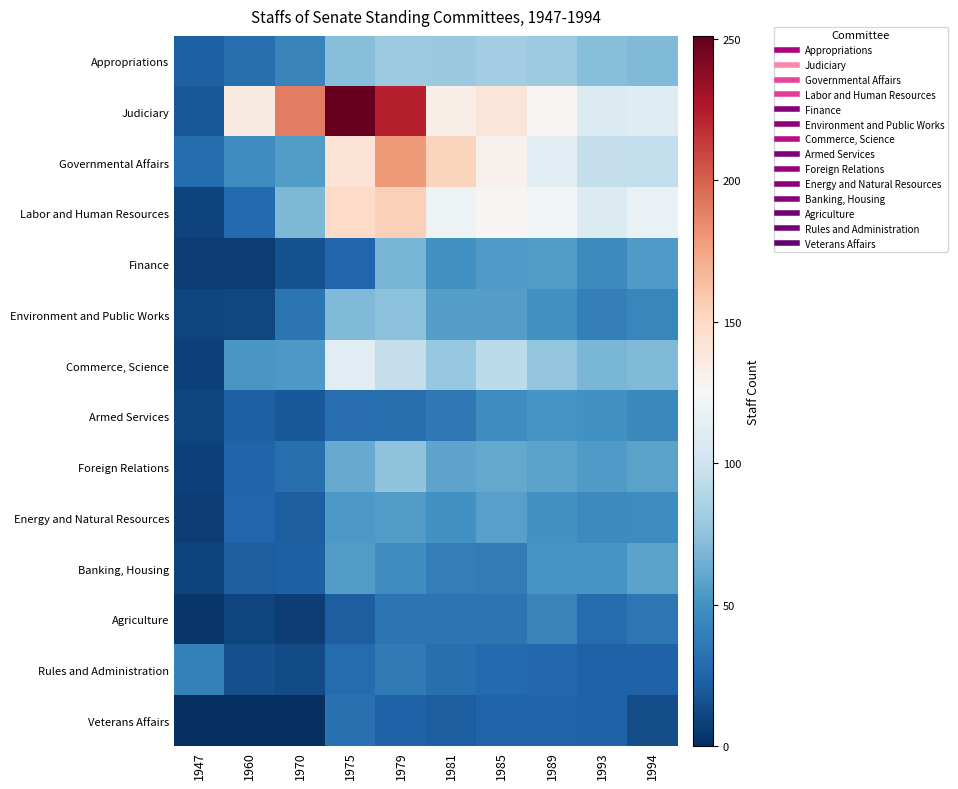

Reading left to right, transcribe all the data shown in this chart.

Appropriations: 1947=23	1960=31	1970=42	1975=72	1979=80	1981=79	1985=82	1989=80	1993=72	1994=70
Judiciary: 1947=19	1960=137	1970=190	1975=251	1979=223	1981=134	1985=141	1989=127	1993=108	1994=110
Governmental Affairs: 1947=29	1960=47	1970=55	1975=144	1979=179	1981=153	1985=131	1989=111	1993=96	1994=95
Labor and Human Resources: 1947=9	1960=28	1970=69	1975=150	1979=155	1981=119	1985=127	1989=122	1993=108	1994=117
Finance: 1947=6	1960=6	1970=16	1975=26	1979=67	1981=50	1985=54	1989=55	1993=46	1994=54
Environment and Public Works: 1947=10	1960=11	1970=34	1975=70	1979=74	1981=56	1985=56	1989=50	1993=40	1994=44
Commerce, Science: 1947=8	1960=52	1970=53	1975=111	1979=96	1981=78	1985=93	1989=76	1993=68	1994=70
Armed Services: 1947=10	1960=23	1970=19	1975=30	1979=31	1981=36	1985=48	1989=51	1993=50	1994=45
Foreign Relations: 1947=8	1960=25	1970=31	1975=62	1979=75	1981=59	1985=61	1989=58	1993=54	1994=58
Energy and Natural Resources: 1947=7	1960=26	1970=22	1975=53	1979=55	1981=50	1985=57	1989=50	1993=46	1994=47
Banking, Housing: 1947=9	1960=22	1970=23	1975=55	1979=48	1981=39	1985=38	1989=51	1993=51	1994=58
Agriculture: 1947=3	1960=10	1970=7	1975=22	1979=34	1981=34	1985=34	1989=42	1993=29	1994=35
Rules and Administration: 1947=41	1960=15	1970=13	1975=29	1979=37	1981=31	1985=28	1989=27	1993=24	1994=24
Veterans Affairs: 1947=0	1960=0	1970=0	1975=32	1979=24	1981=22	1985=25	1989=25	1993=24	1994=14